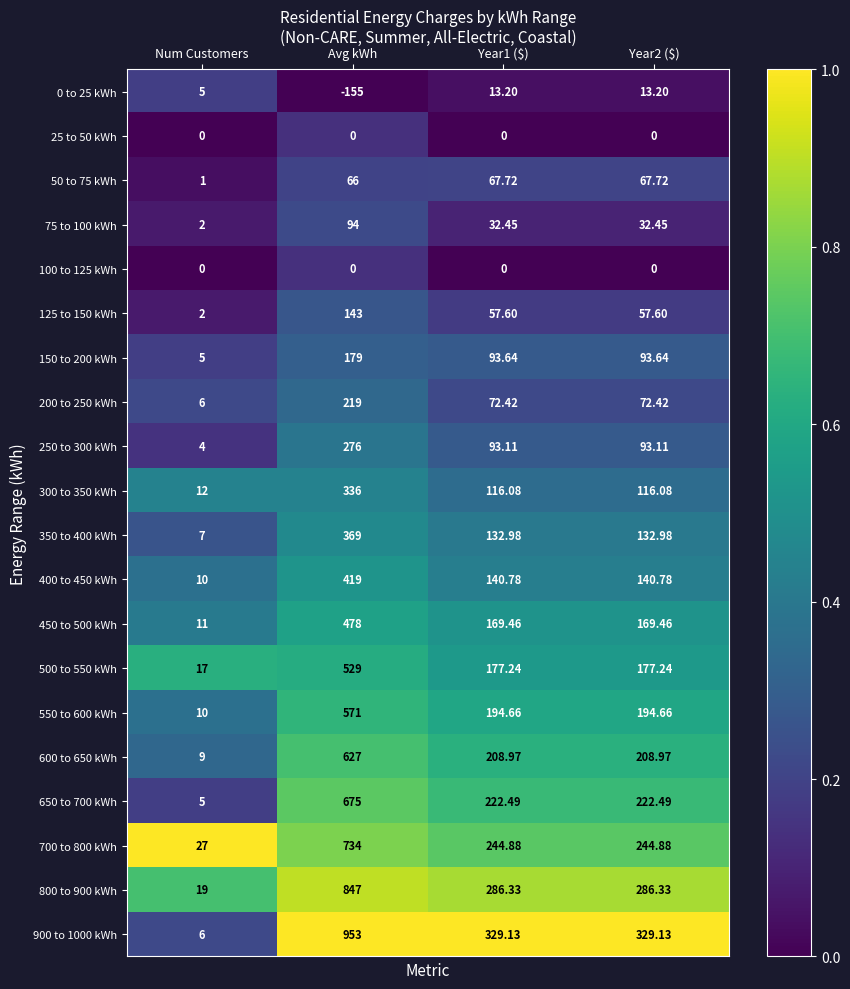

Is the value of 25 to 50 kWh at Year2 ($) greater than the value of 150 to 200 kWh at Avg kWh?

No